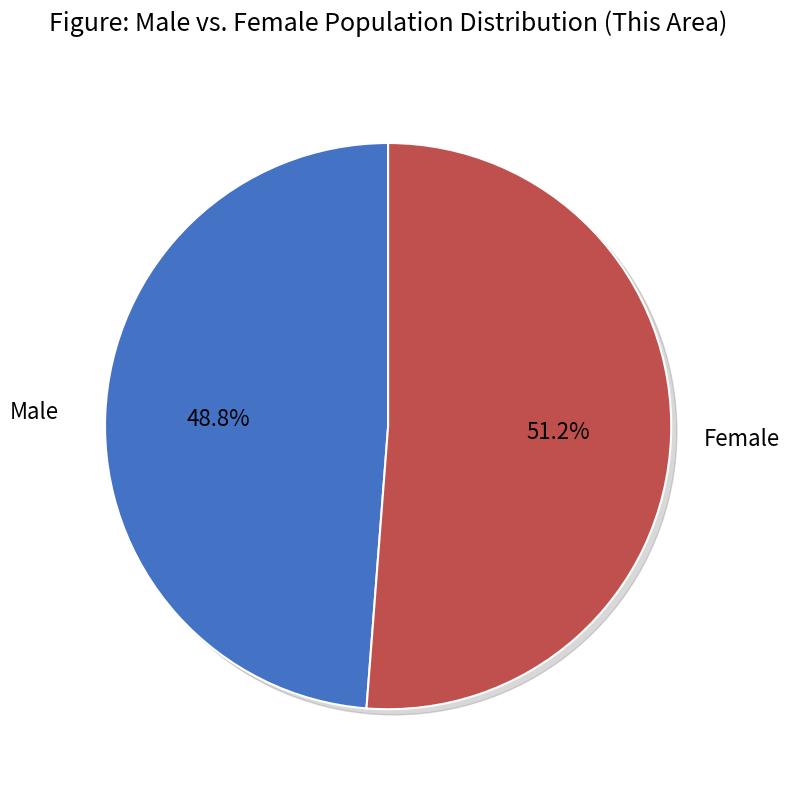

To the nearest percent, what is the average slice percentage?

50%